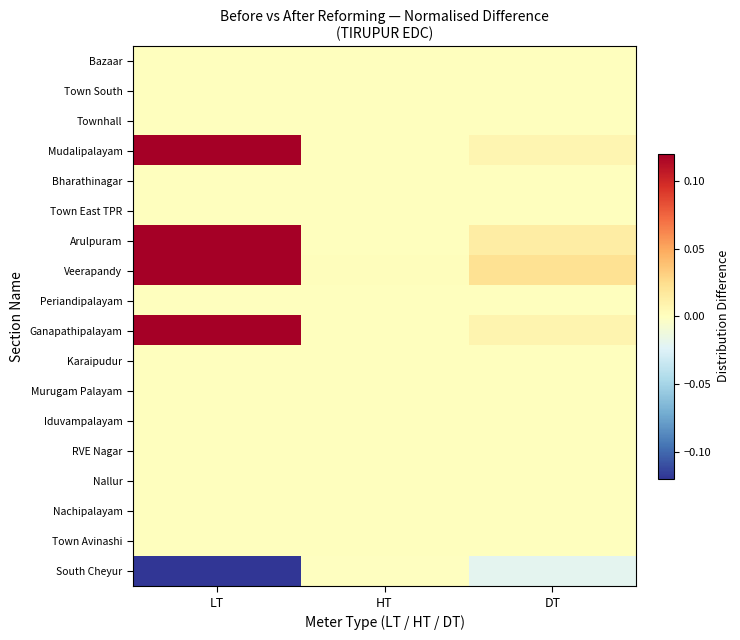

At which category is the sum across all series the highest?

LT